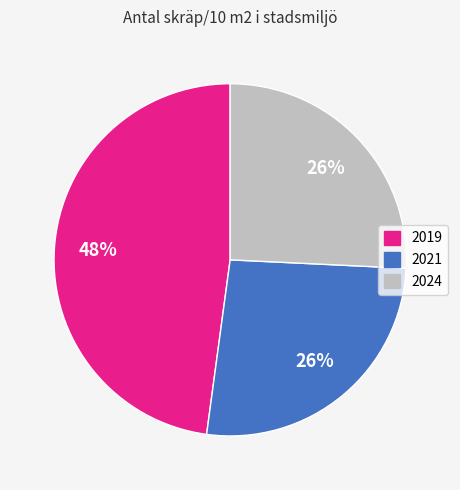

Between 2024 and 2019, which is larger?

2019